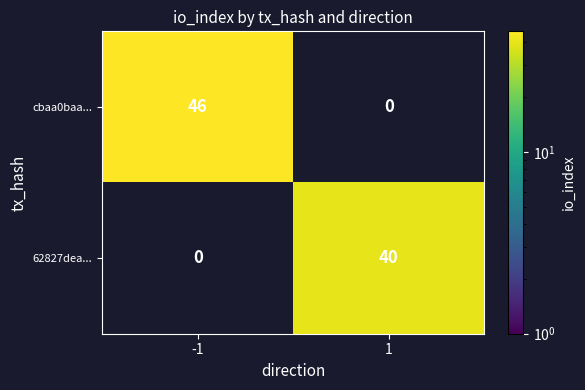

At how many categories does at least one series exceed 44?

1